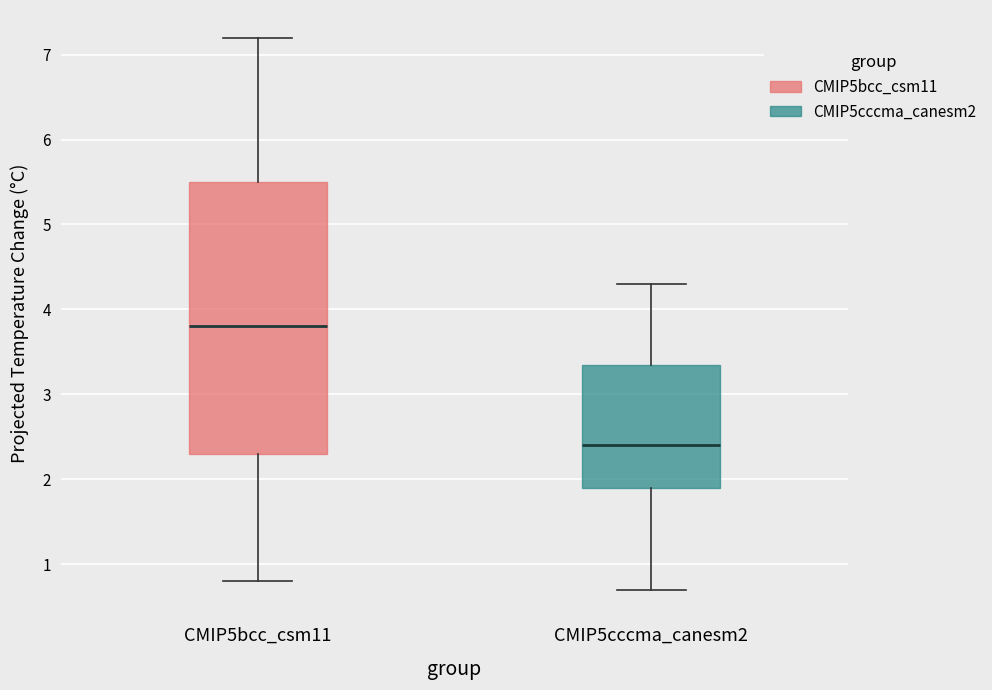

Reading left to right, transcribe this box plot: for each box, give where its median line is, the range the box spans, and where its two whiskers end, as read against the y-axis. The values are not printed on the chart, so give them approximately, as read against the axis.

CMIP5bcc_csm11: median 3.8, box 2.3 to 5.5, whiskers 0.8 to 7.2
CMIP5cccma_canesm2: median 2.4, box 1.9 to 3.4, whiskers 0.7 to 4.3